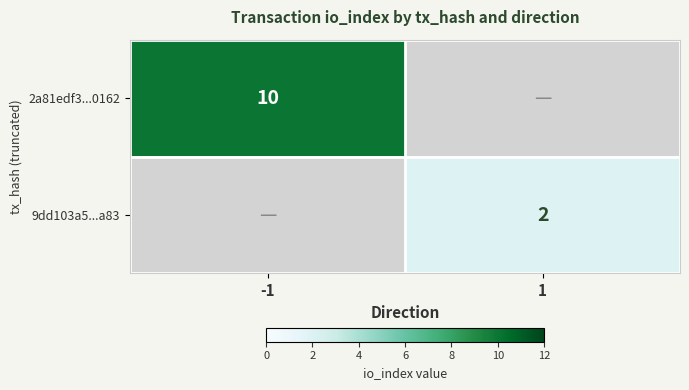

True or false: 2a81edf3...0162 has a value of 10 at -1.

True